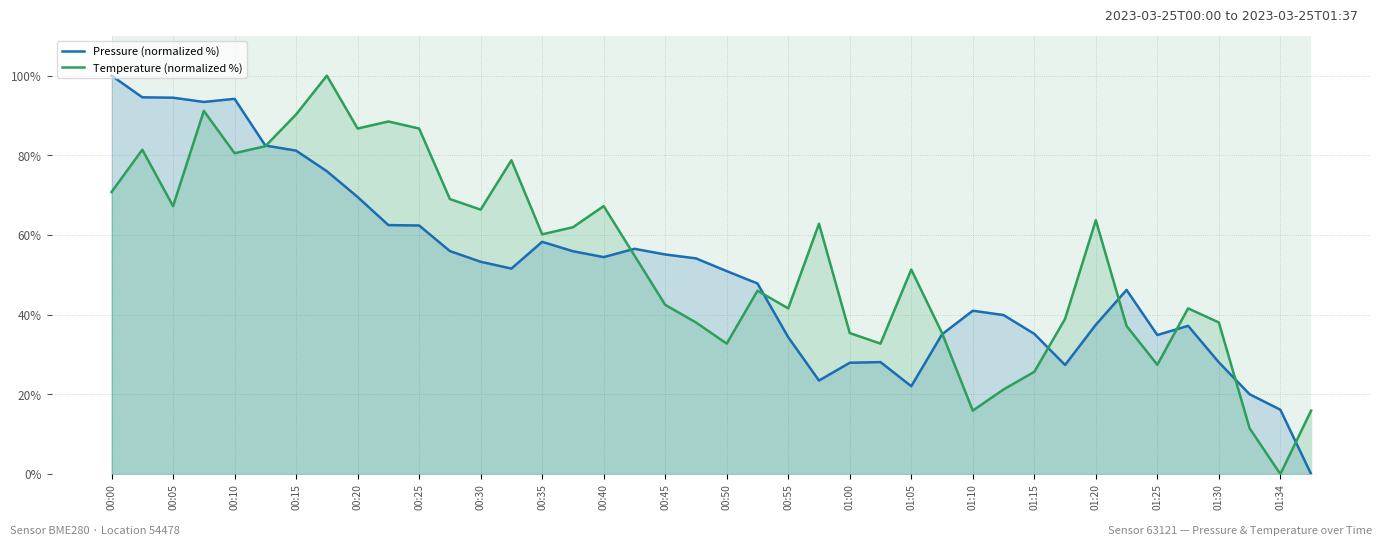

At how many categories does at least one series exceed 77?

12